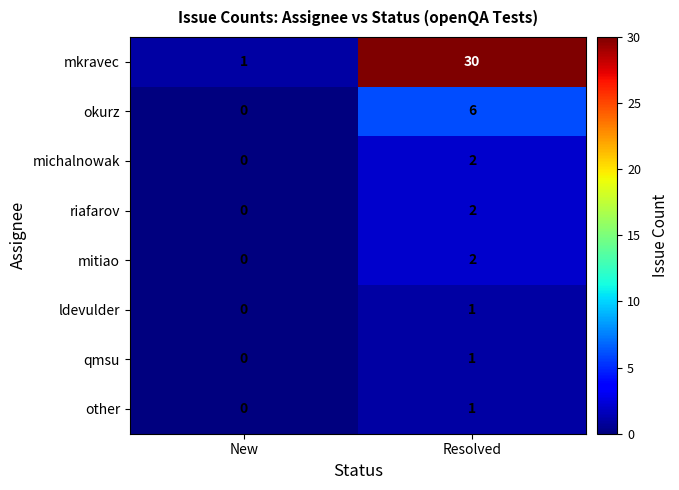

True or false: michalnowak has a value of 1 at Resolved.

False